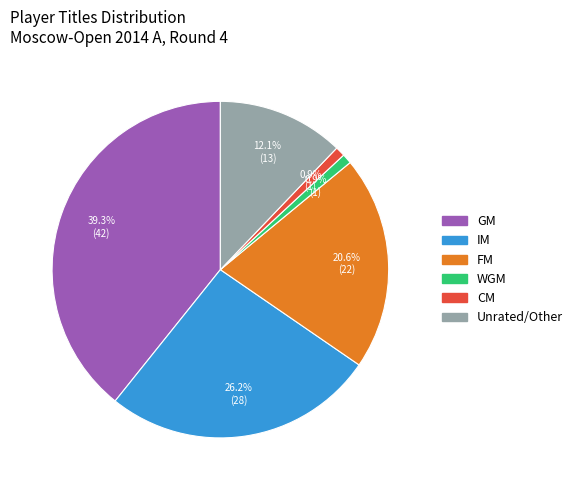

Is there any slice that represents more than half of the pie?

No